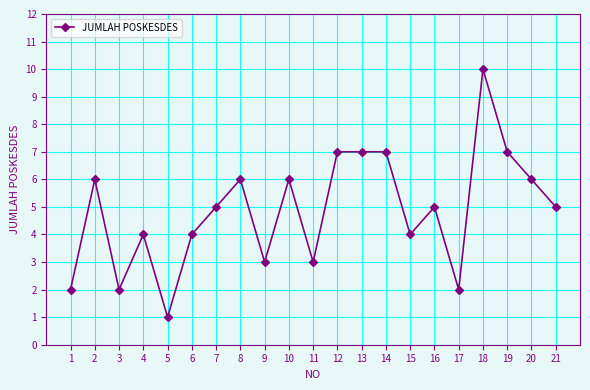

What is the maximum value shown in the chart?

10